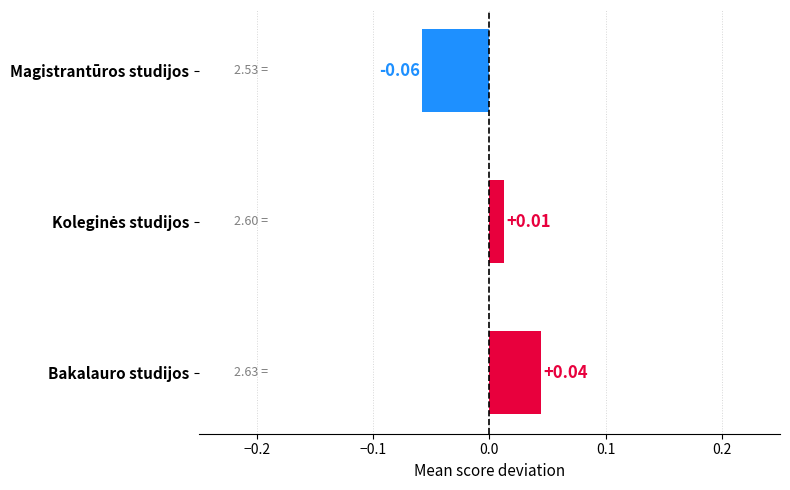

Are the bars grouped side by side (vs. stacked)?

No